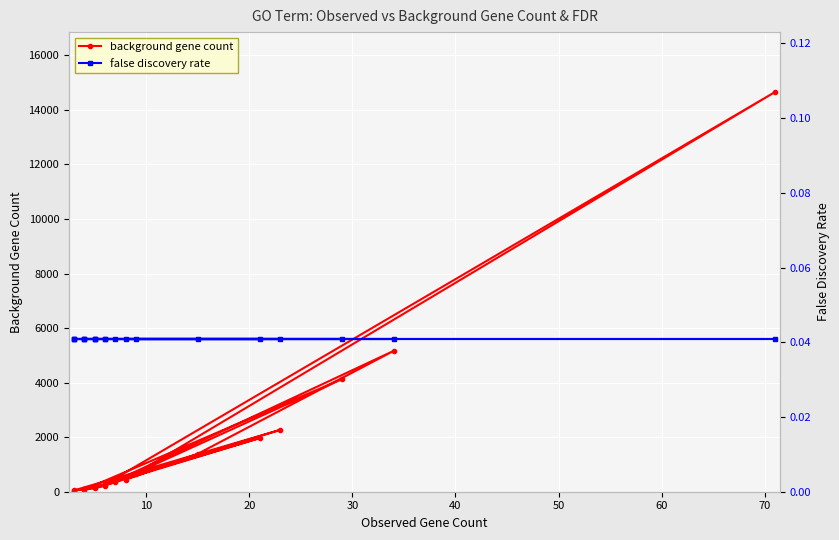

What is the value of the background gene count point at the 16th from the left?

5163.0